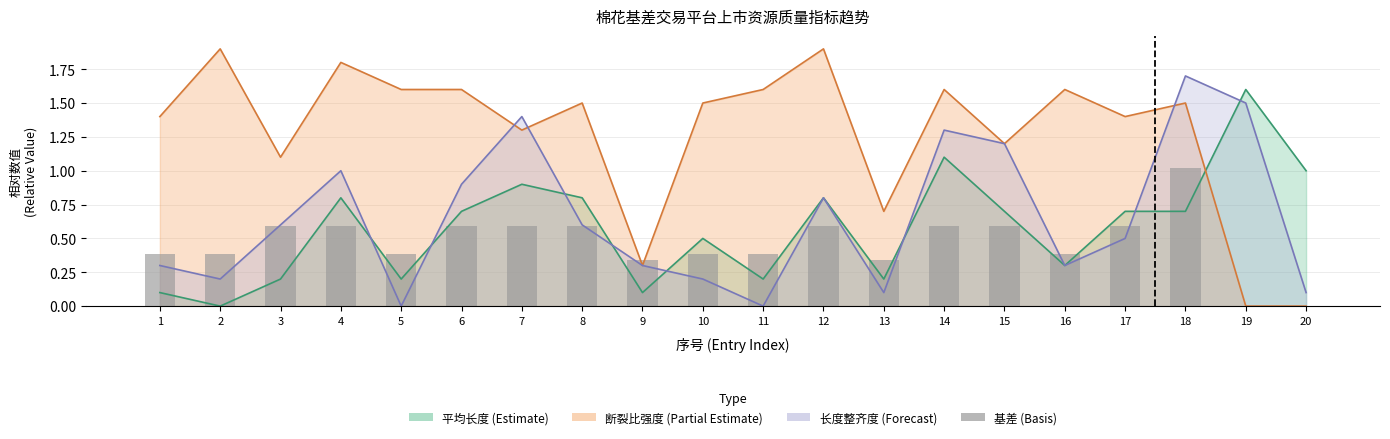

How many data points does each series have?

20